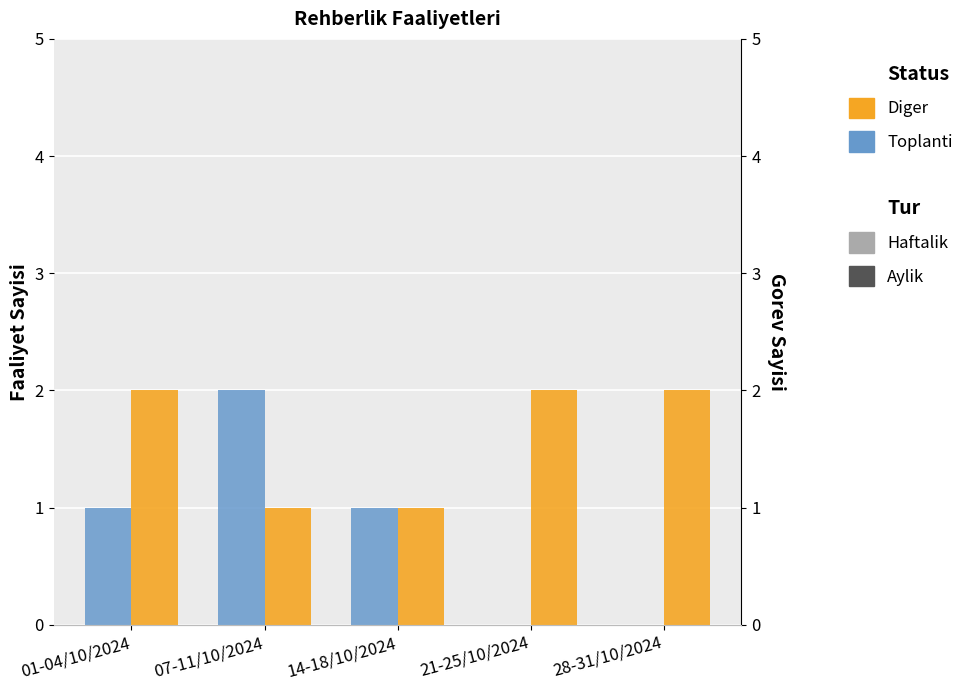

How many bars are there in total?

10